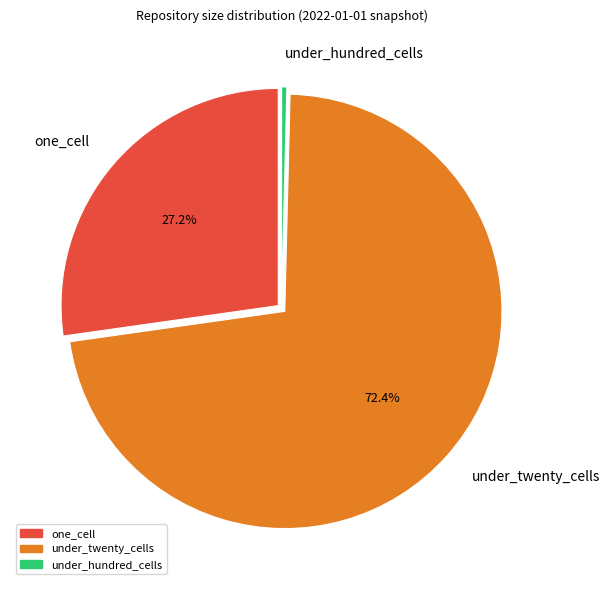

Count the number of slices in the pie.

3